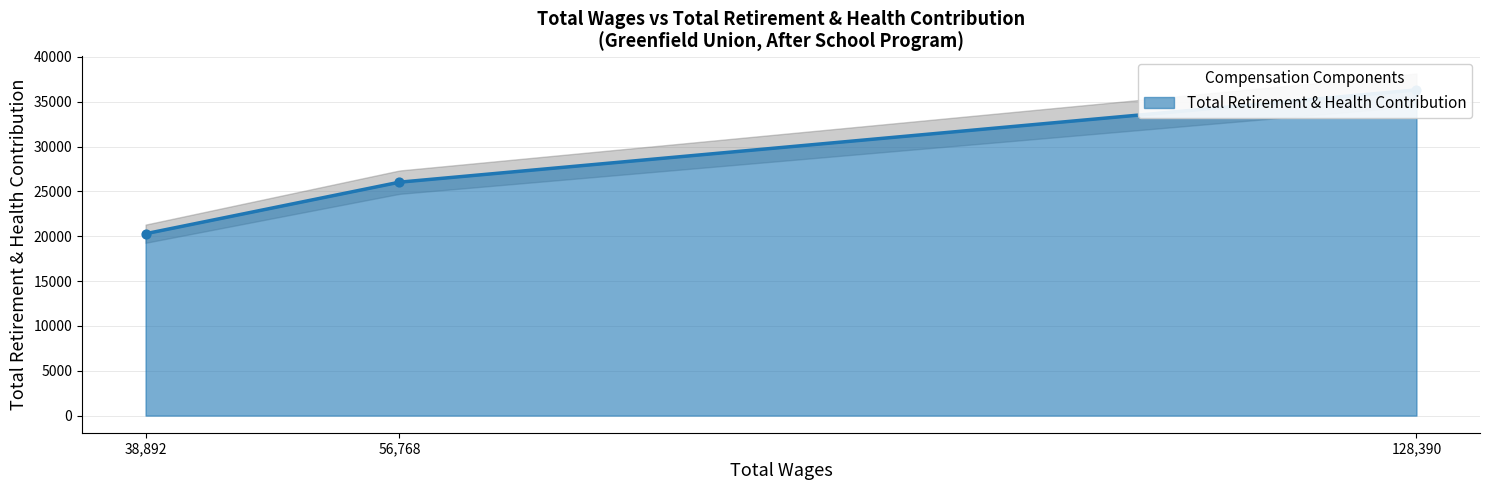

What is the change in value from 56768.0 to 38892.0?

-5748